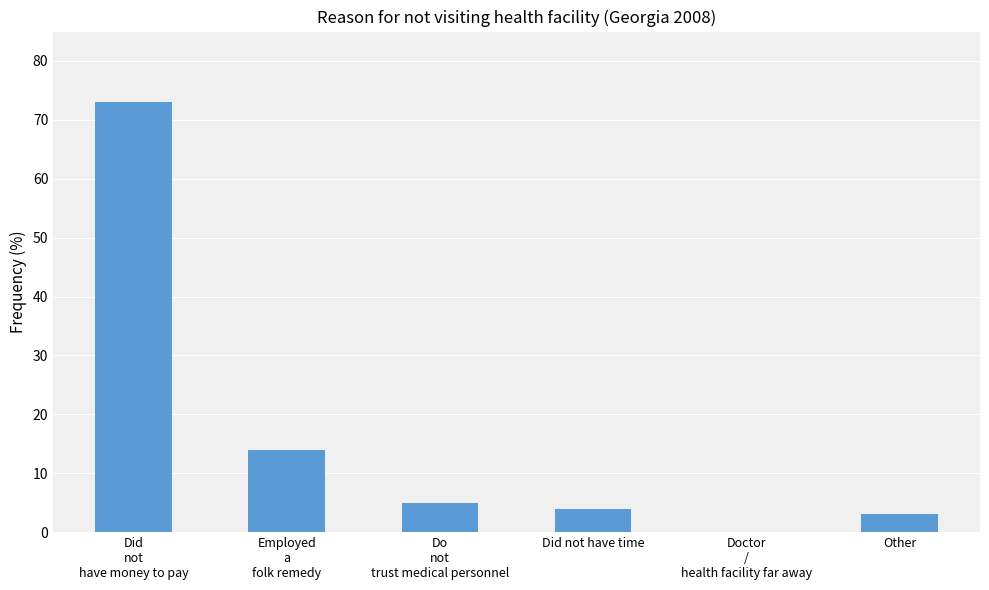

The chart shows a value of 20 at Employed
a
folk remedy. True or false?

False